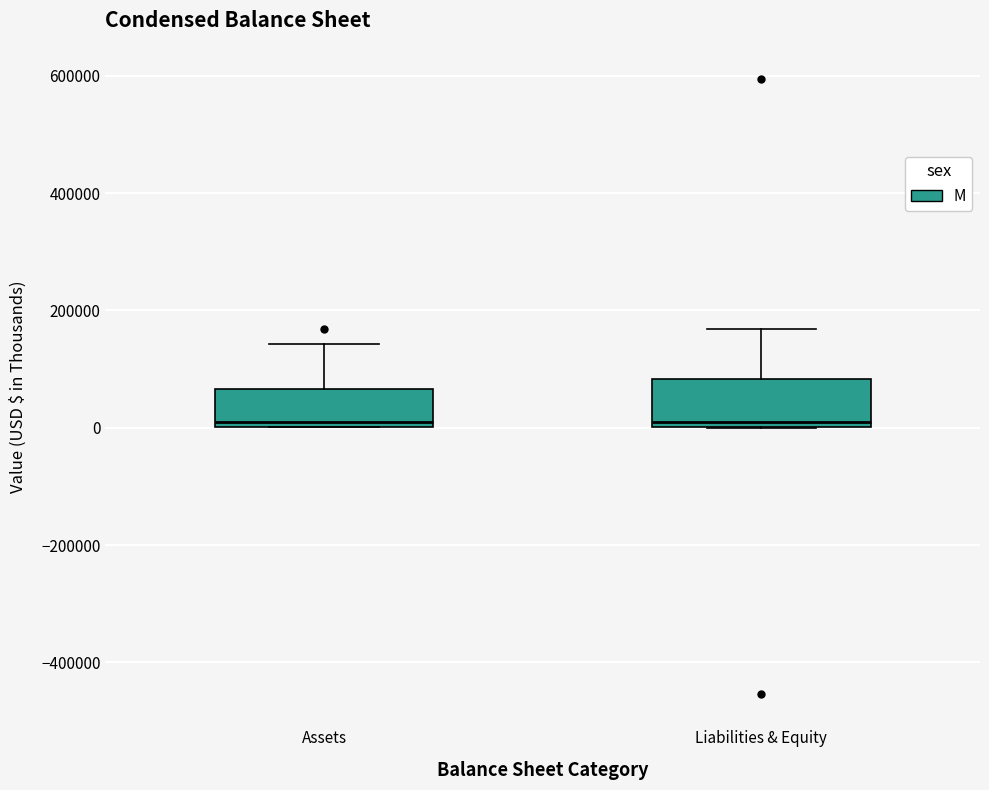

Reading left to right, read every box against the y-axis: the position of its median line, the range the box covers, and the ends of its whiskers. The values are not printed on the chart, so give them approximately, as read against the axis.

Assets: median 20000, box 0 to 60000, whiskers 0 to 140000
Liabilities & Equity: median 0 (just above the box's lower edge), box 0 to 80000, whiskers 0 to 160000